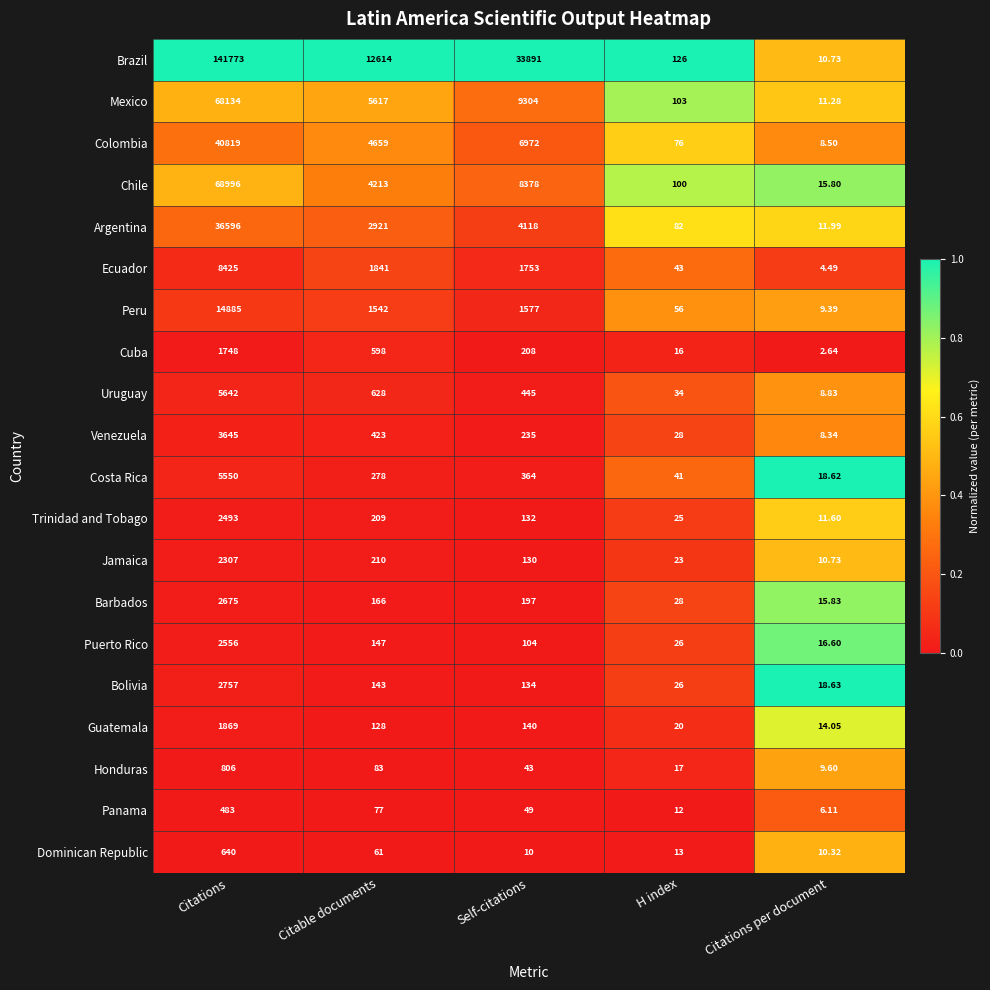

Between Citations and Self-citations, which series saw the biggest shift?

Brazil